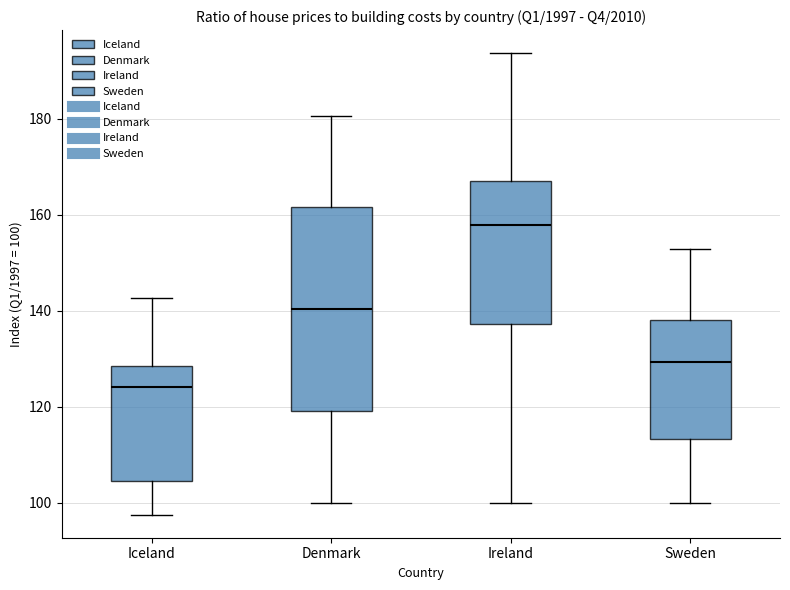

Which box is the tallest, from its lower edge to its upper edge?

Denmark